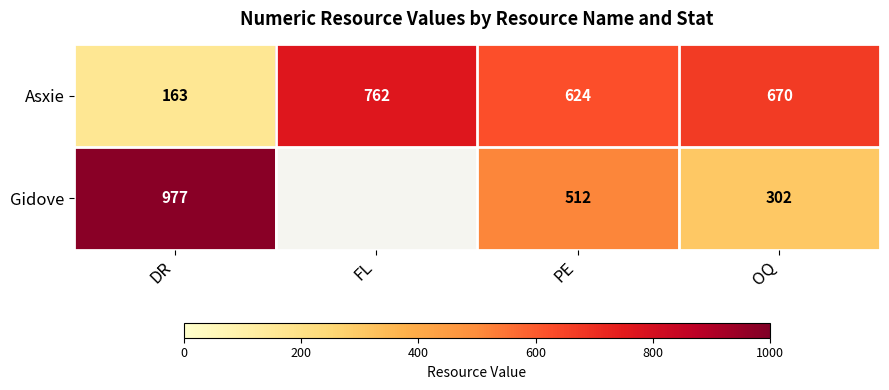

The Asxie series shows 437.7 at OQ. True or false?

False